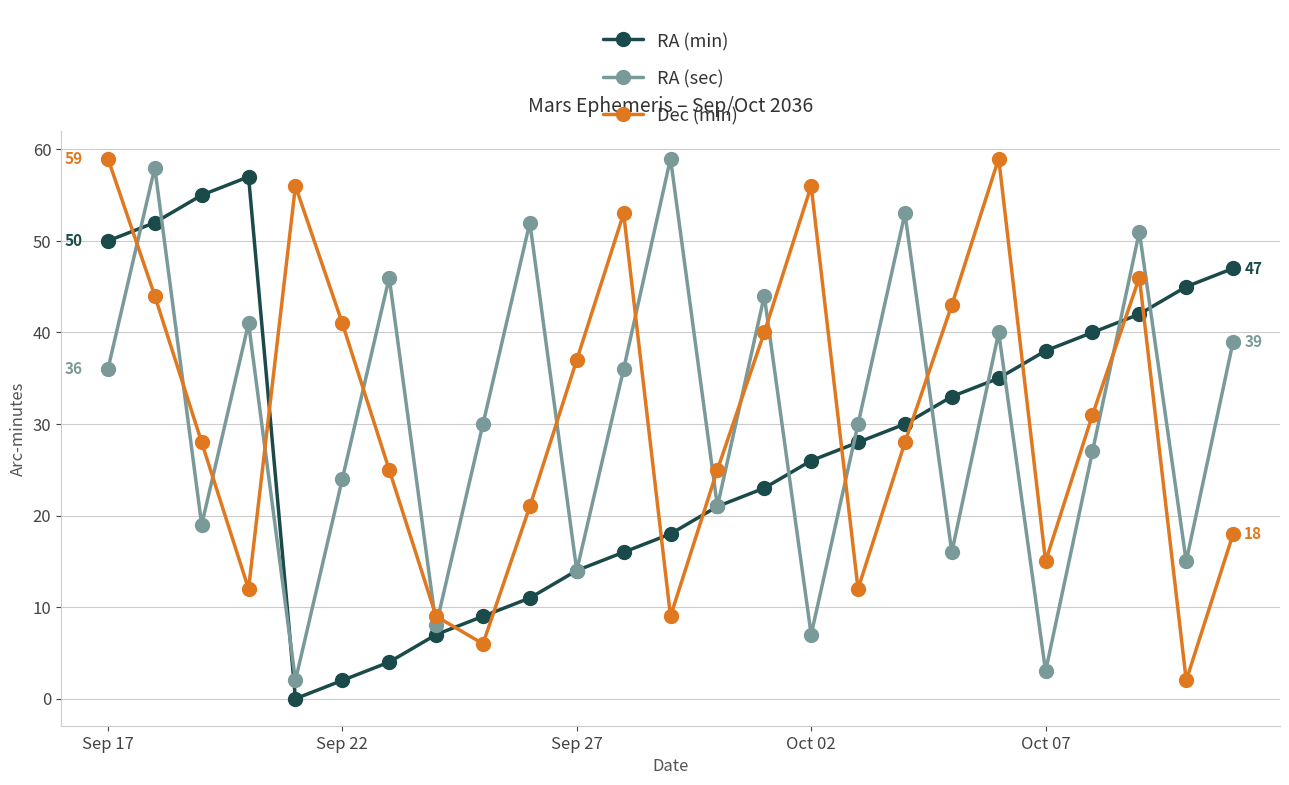

What is the value of the RA (min) point at the 13th from the left?

18